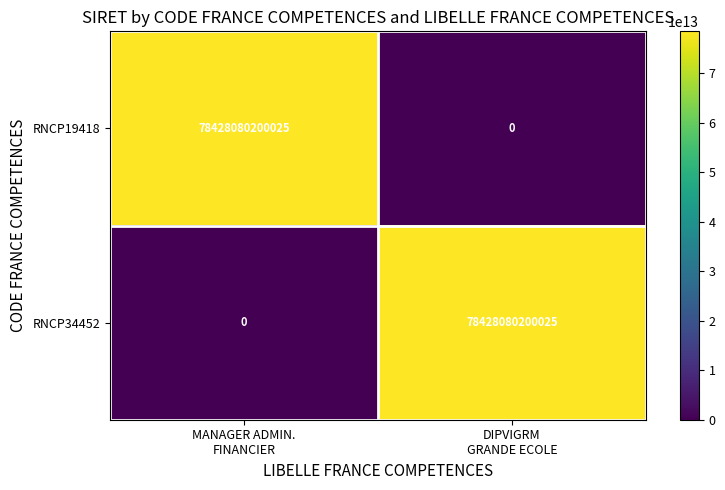

What is the difference between the maximum and minimum values in the RNCP34452 series?

78428080200025